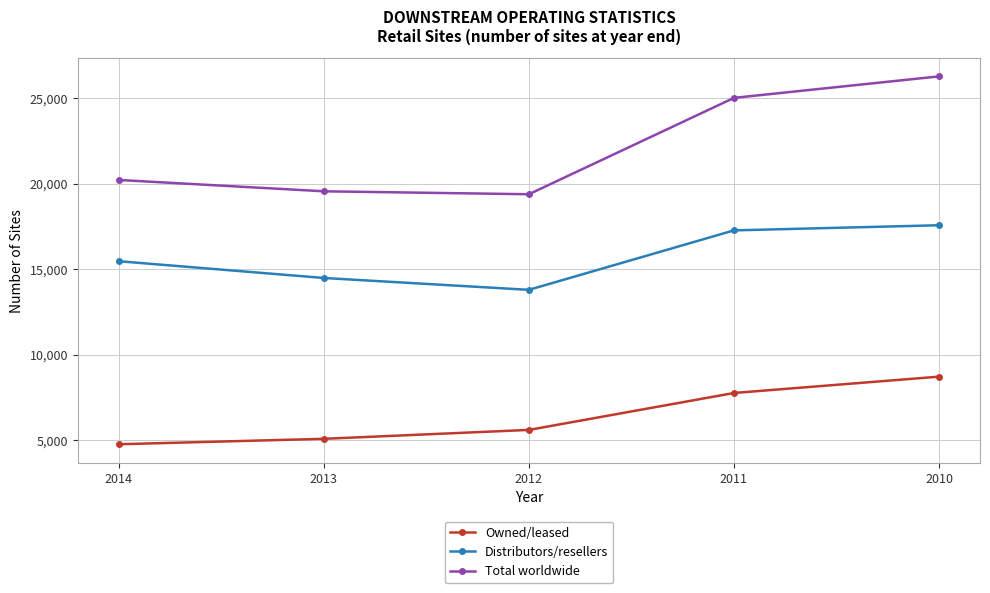

At which label is Distributors/resellers closest to 15678?

2014